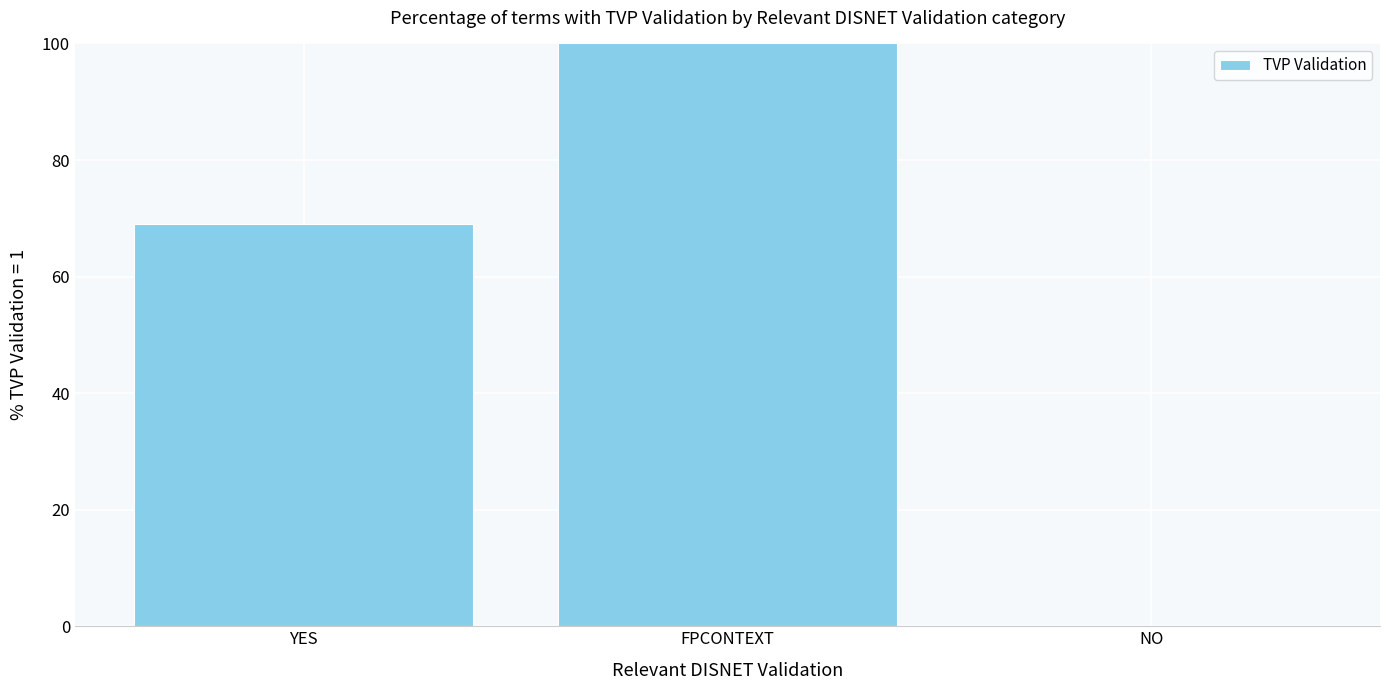

True or false: the data shows 69.0 at YES.

True